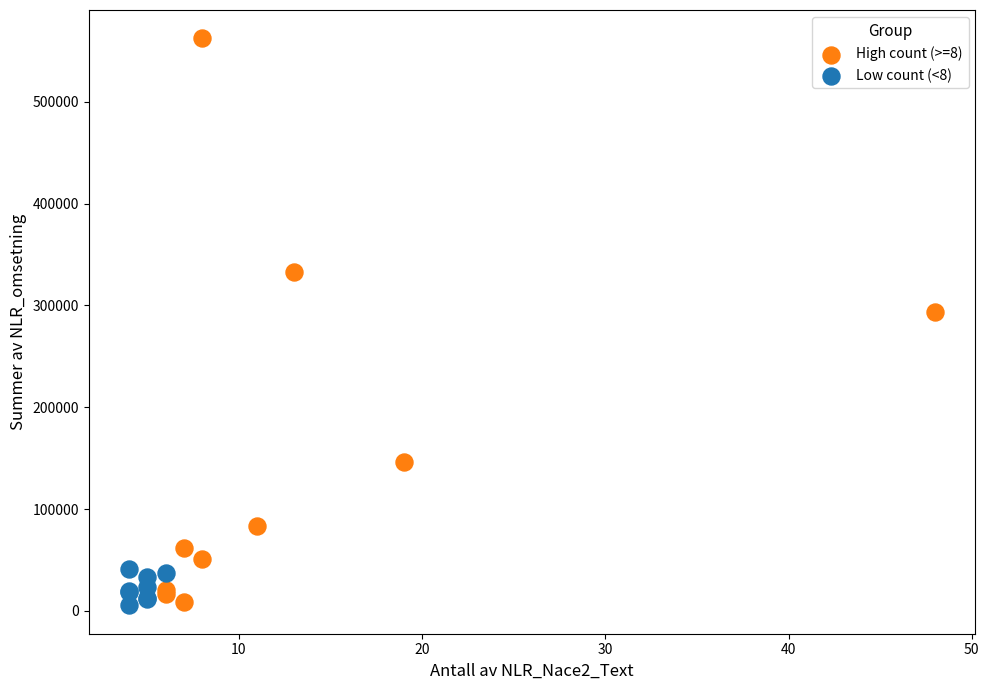

Which series has the largest Y range (max minus min)?

High count (>=8)